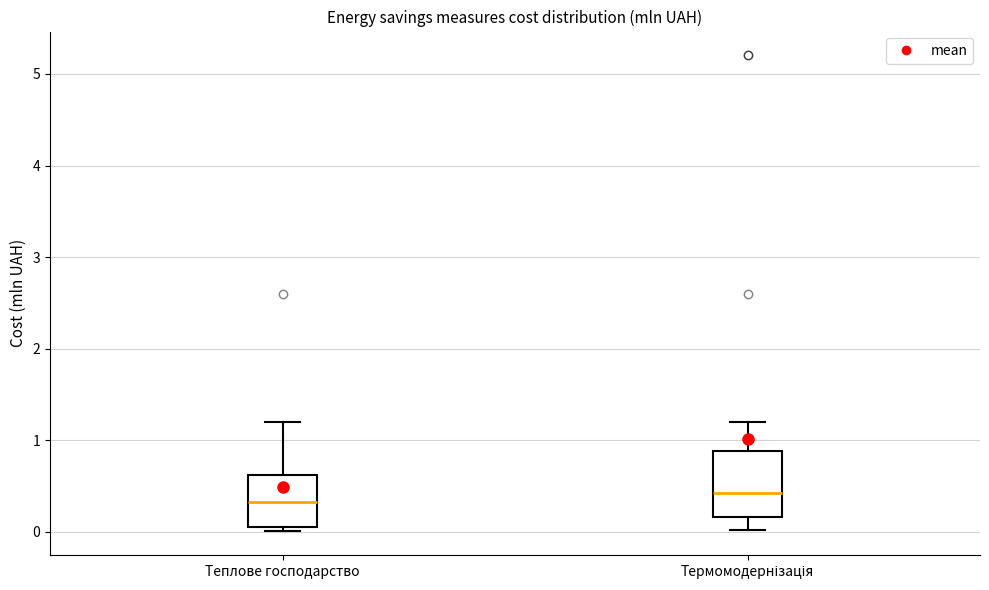

Reading left to right, read every box against the y-axis: the position of its median line, the range the box covers, and the ends of its whiskers. The values are not printed on the chart, so give them approximately, as read against the axis.

Теплове господарство: median 0.3, box 0.1 to 0.6, whiskers 0.0 to 1.2
Термомодернізація: median 0.4, box 0.2 to 0.9, whiskers 0.0 to 1.2